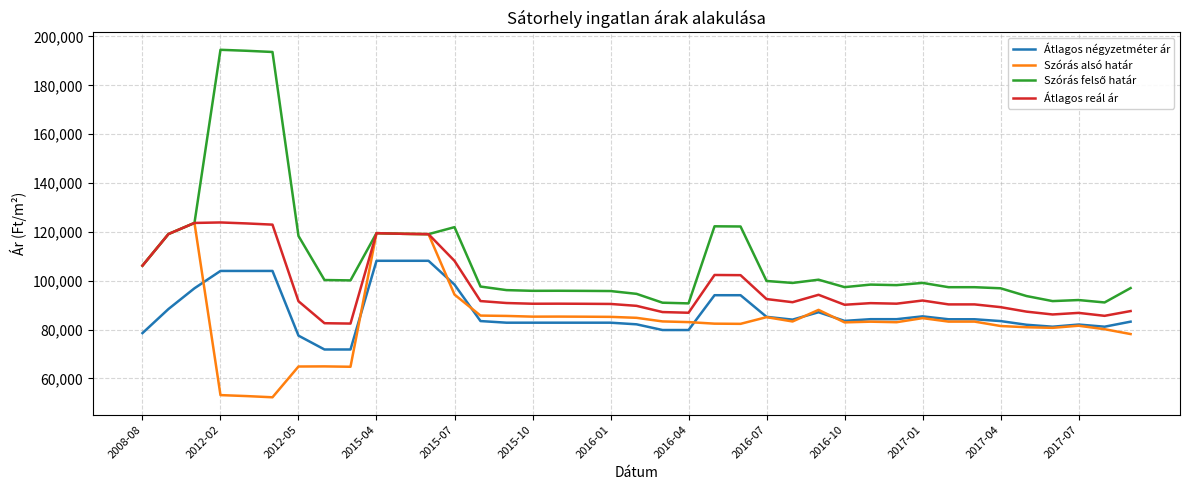

What is the difference between the maximum and minimum values in the Szórás alsó határ series?

71364